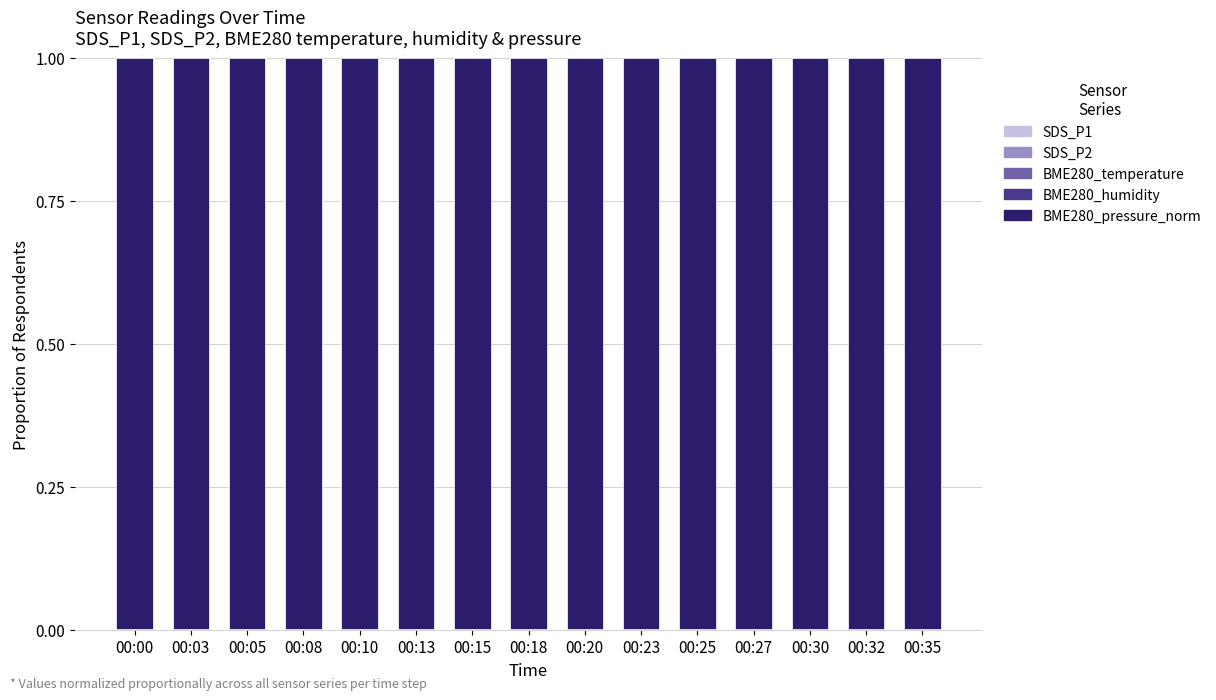

Rank the categories by BME280_temperature value from lowest to highest.

00:23, 00:25, 00:27, 00:08, 00:35, 00:30, 00:32, 00:15, 00:13, 00:18, 00:20, 00:10, 00:05, 00:00, 00:03